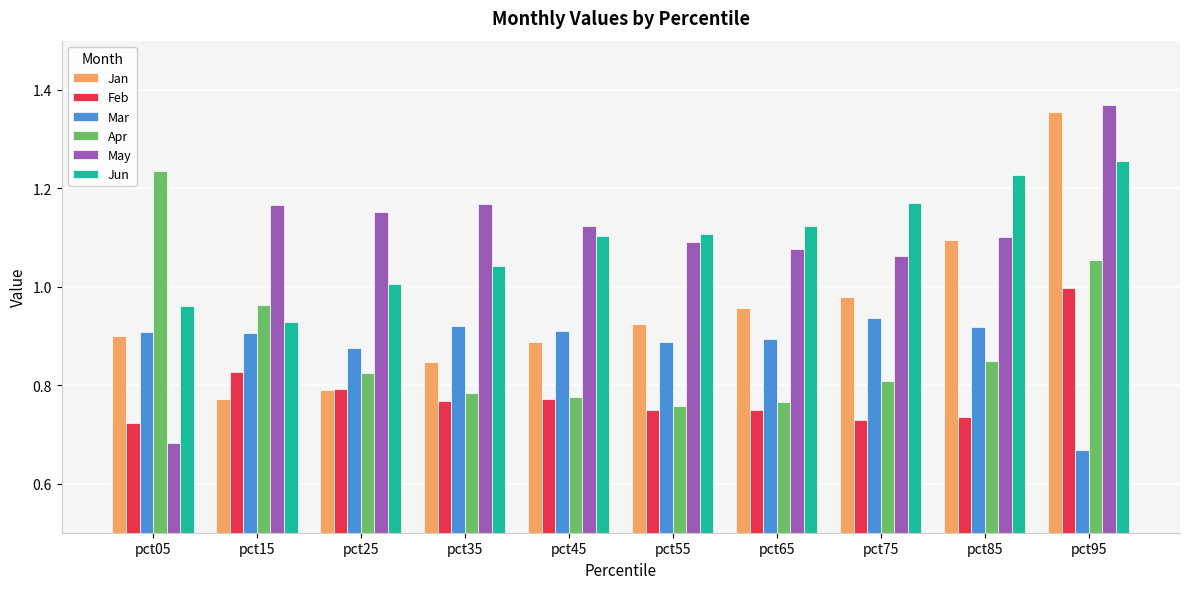

What is the difference between the second highest and second lowest values in the Feb series?

0.1